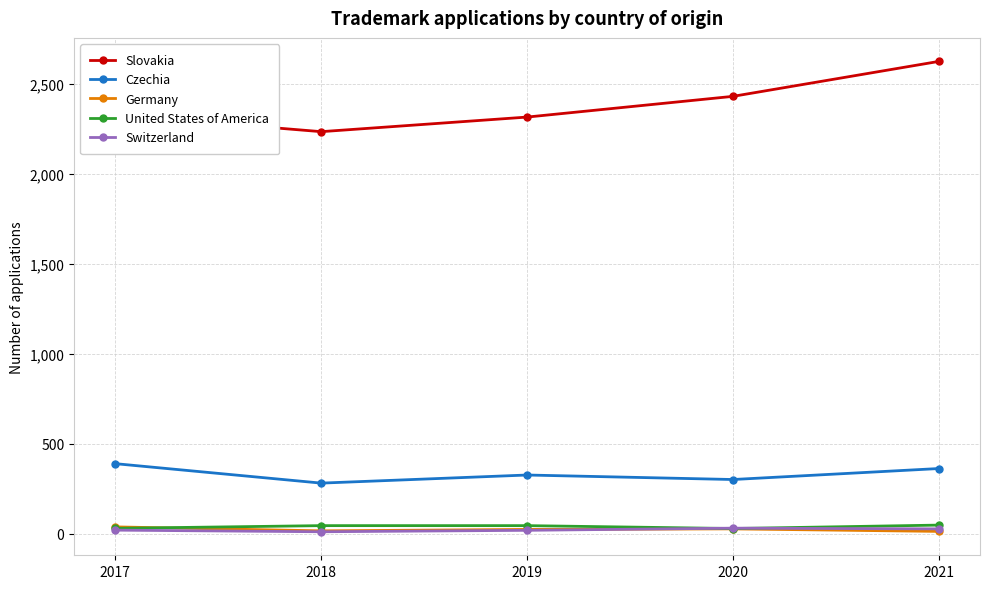

Is the value of Switzerland at 2021 greater than the value of Czechia at 2018?

No